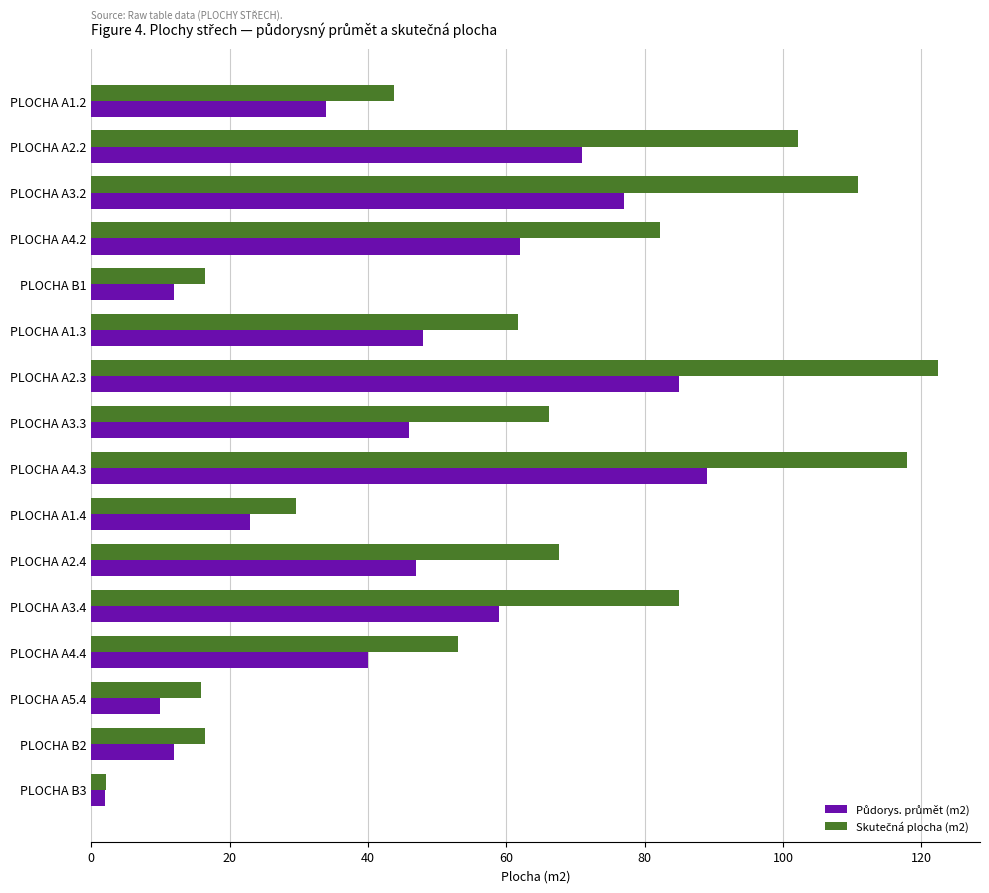

At which category does the chart reach its minimum across all series?

PLOCHA B3